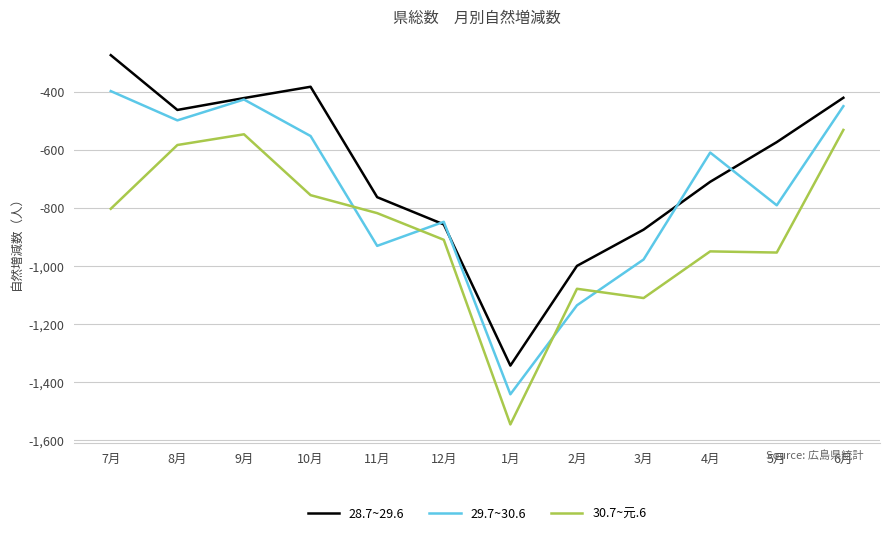

What is the minimum value for 28.7~29.6?

-1343